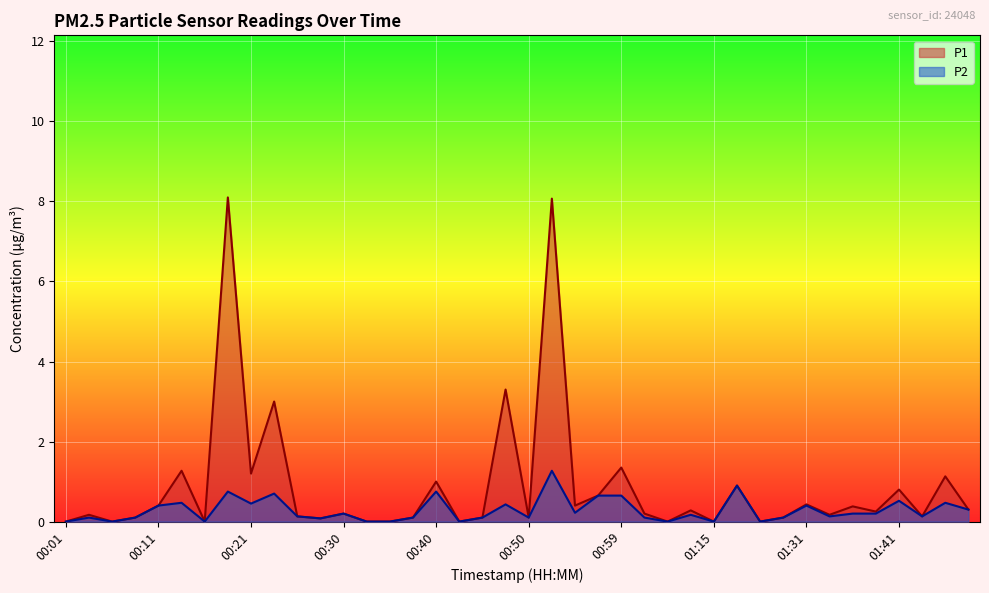

In P1, how many points are higher than both neighbors (excluding endpoints)?

15